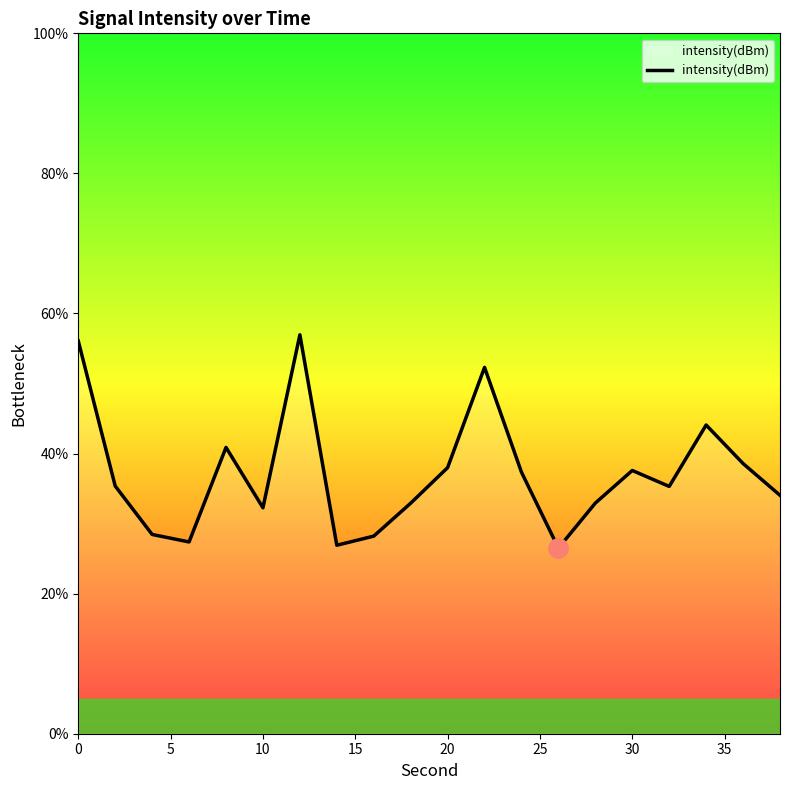

What is the maximum value shown in the chart?

57.0